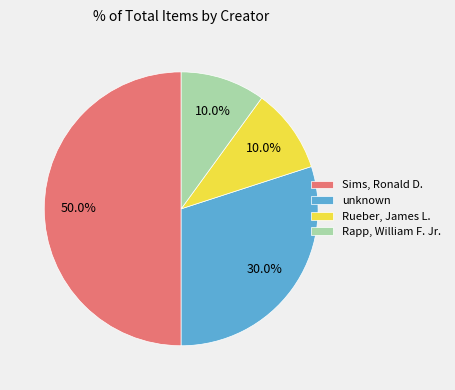

Which slice is the largest?

Sims, Ronald D.